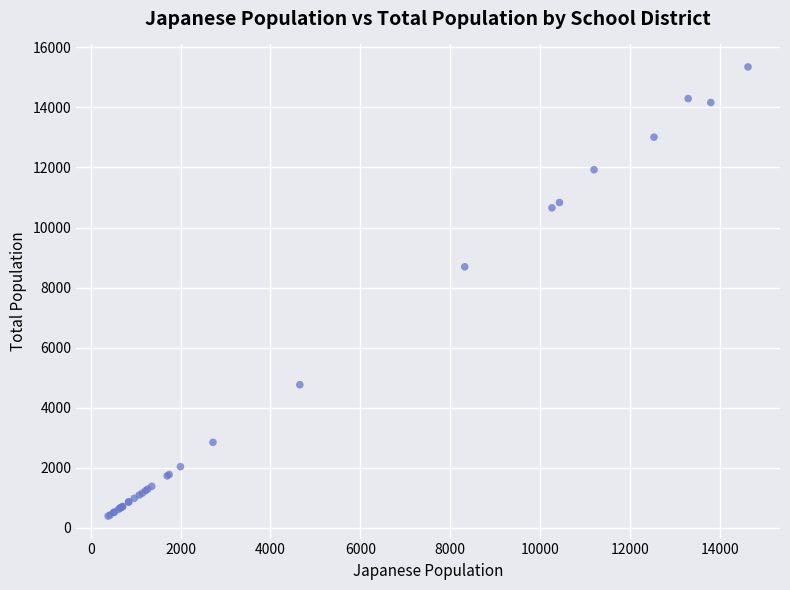

What Y value in the scatter plot is closest to 7870?

8692